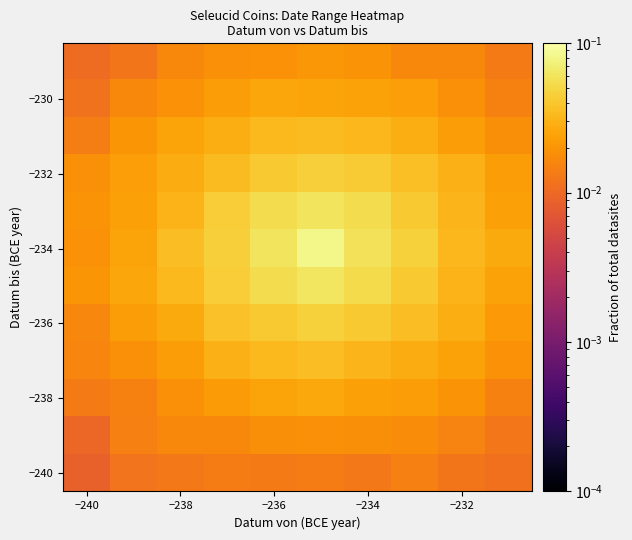

How many categories are shown in the chart?

10